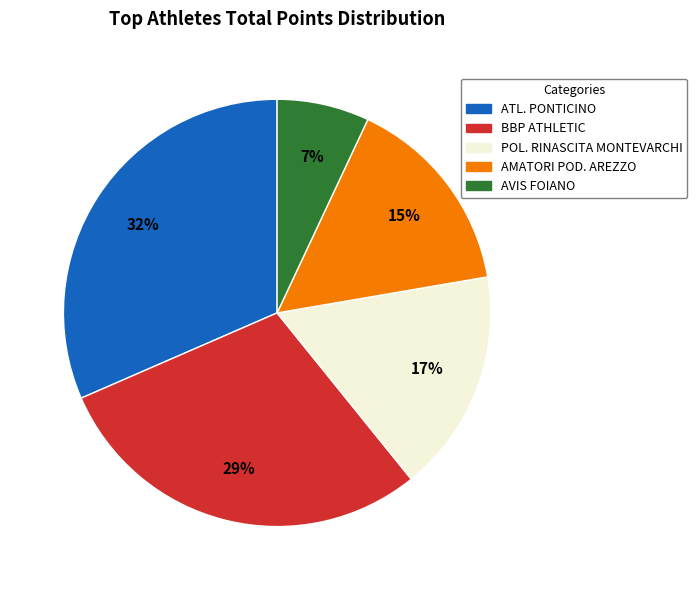

How many segments does this pie chart have?

5